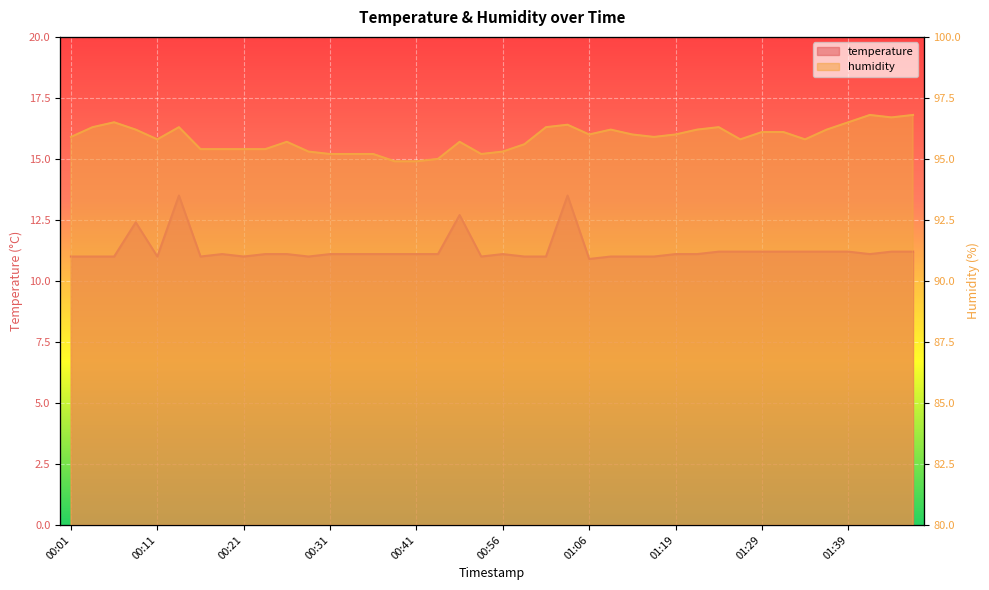

Between 00:46 and 01:37, which series saw the biggest shift?

temperature